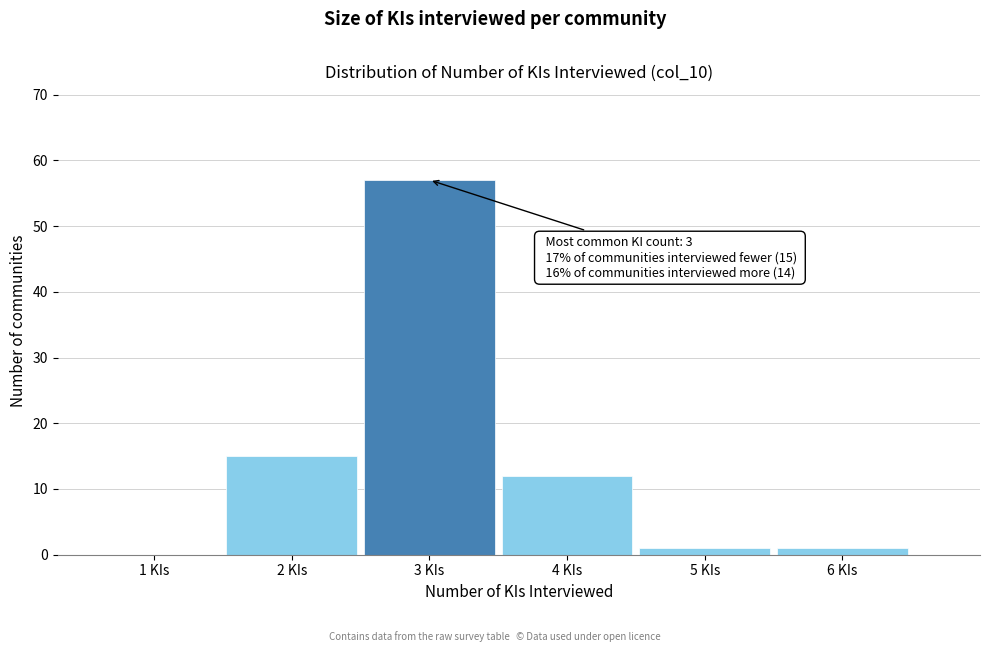

Which range on the x-axis has the tallest bar?

2.5 to 3.5